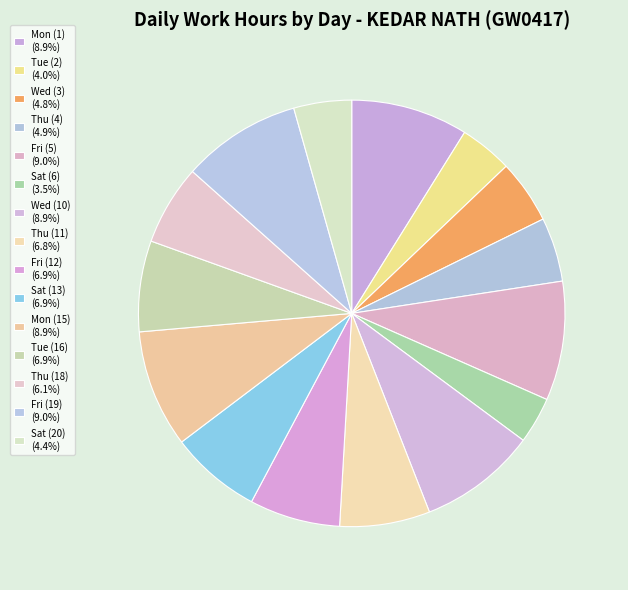

What percentage is the Fri (12) slice, to the nearest percent?

7%